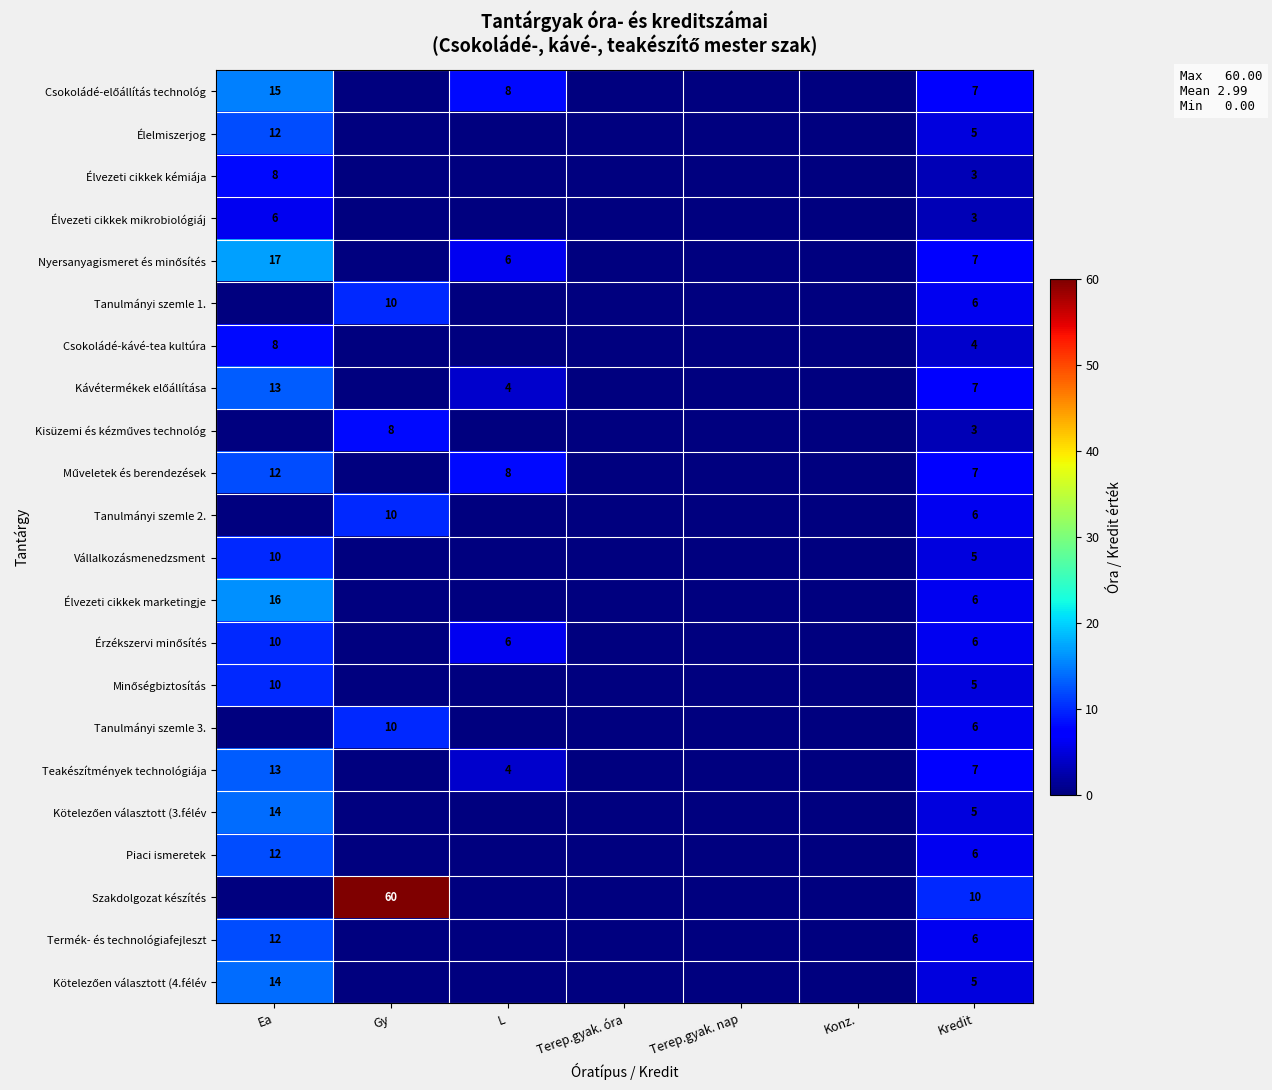

The Élvezeti cikkek kémiája series shows 8 at Ea. True or false?

True